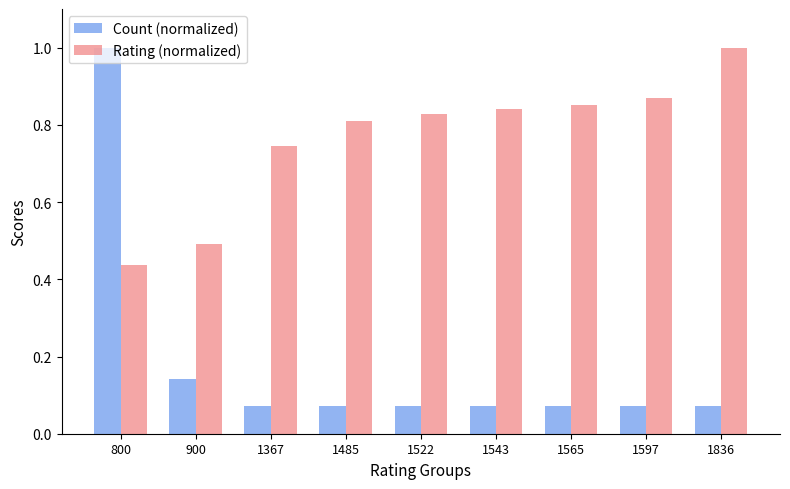

What is the sum of all Count (normalized) values?

1.6